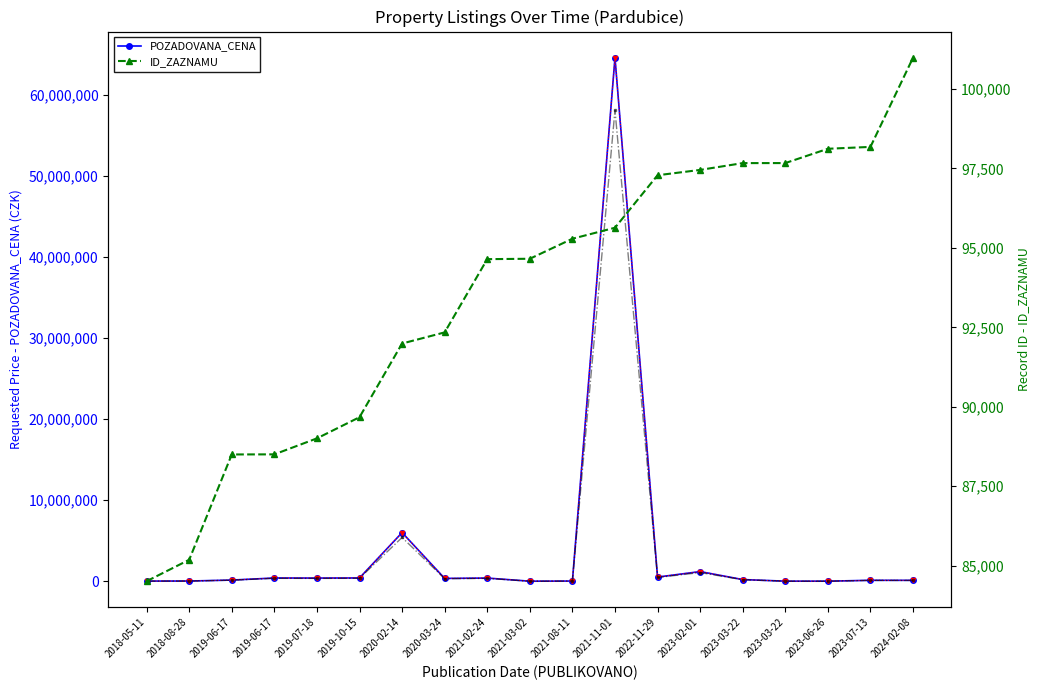

How many lines are shown in the chart?

2